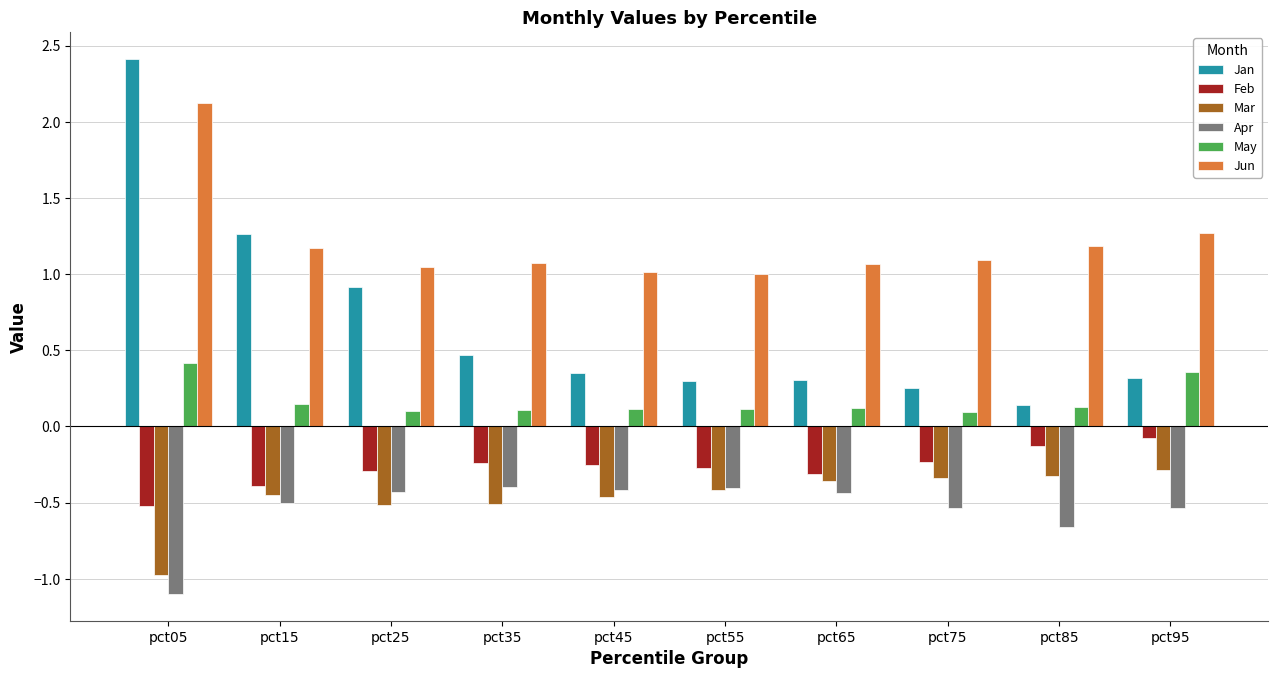

How many groups of bars are there?

10